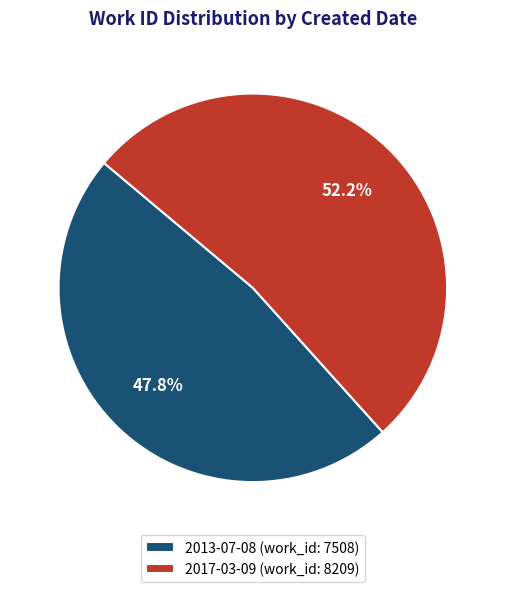

What percentage is the 2017-03-09 slice, to the nearest percent?

52%